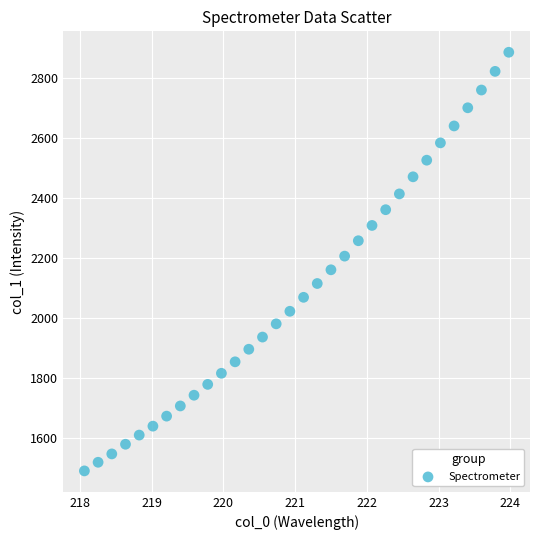

What is the range of X values (max minus min)?

5.9